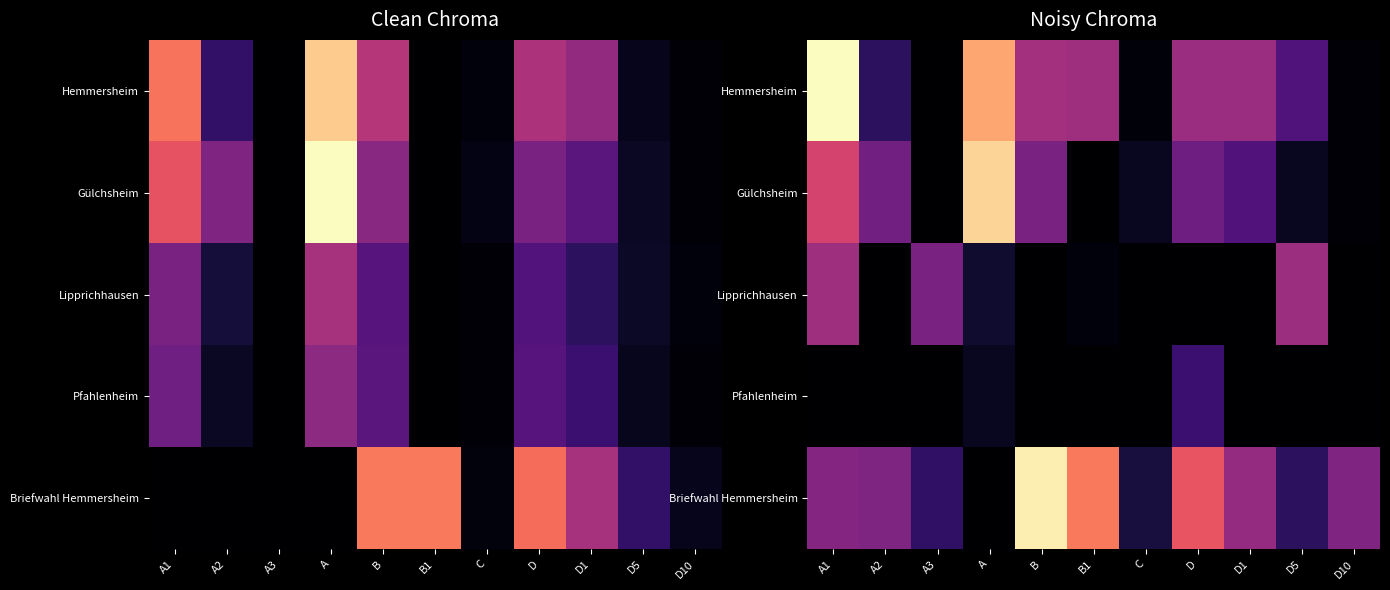

Between A1 and C, which series saw the biggest shift?

Hemmersheim